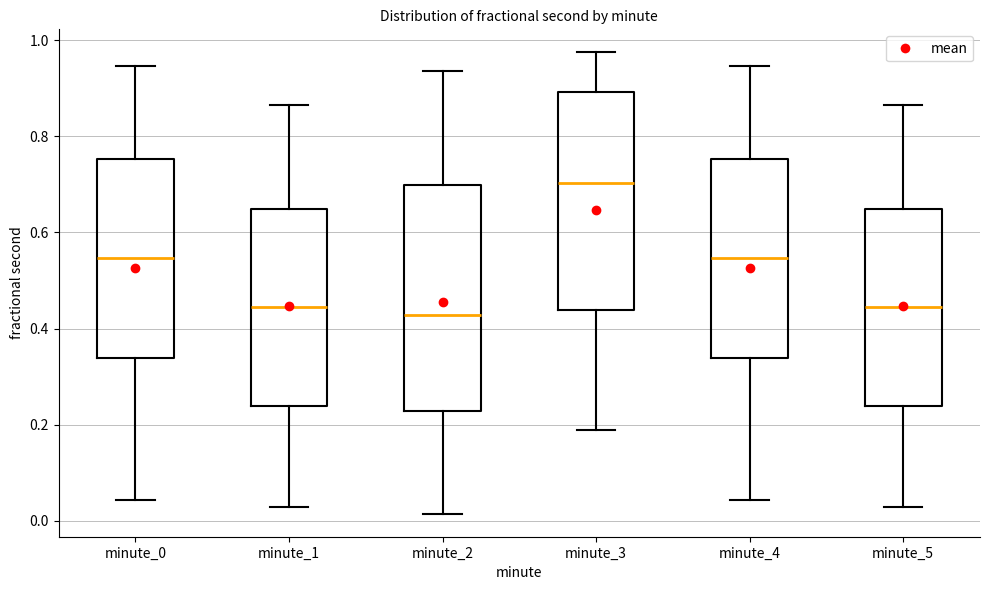

Which box has the highest median line?

minute_3